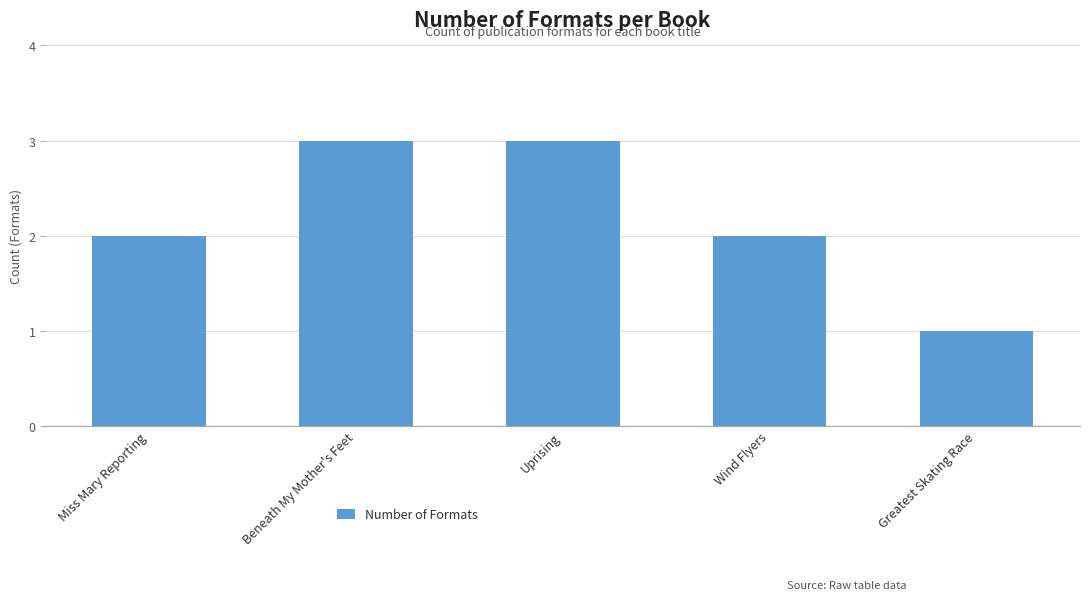

What is the sum of all values?

11